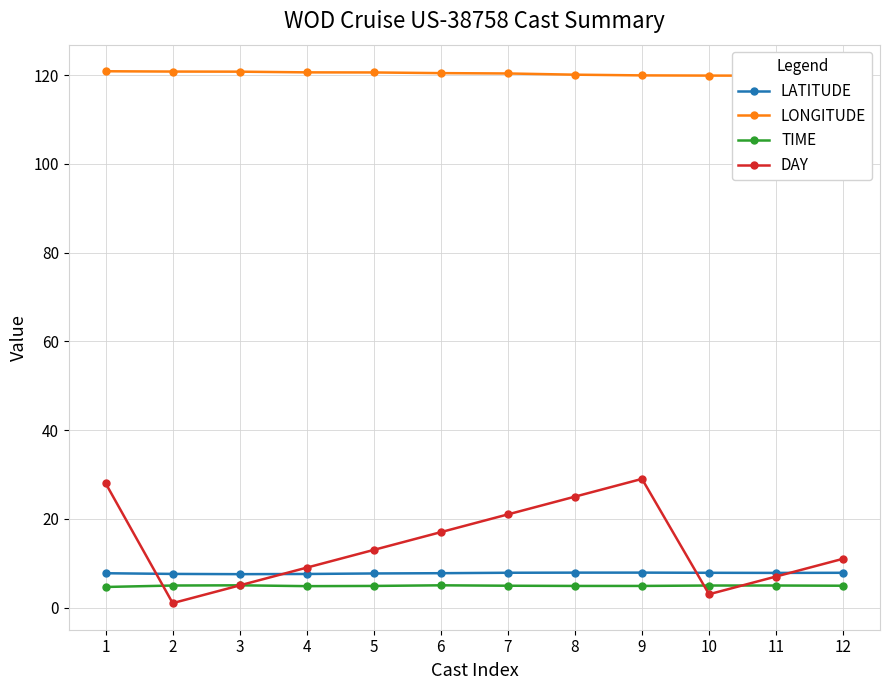

How many categories are shown in the chart?

12